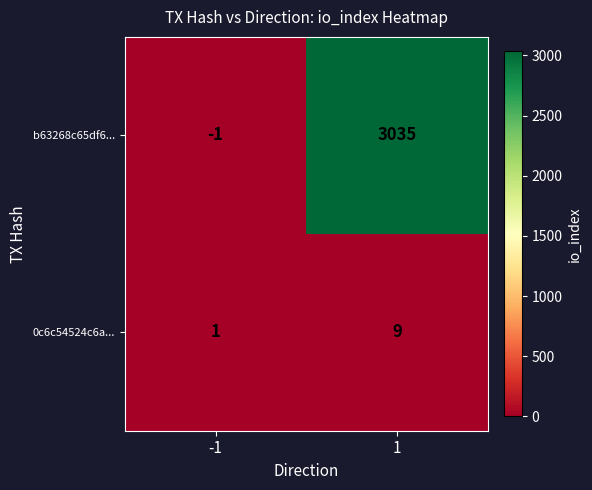

The value of 0c6c54524c6a... at -1 is 1. True or false?

True